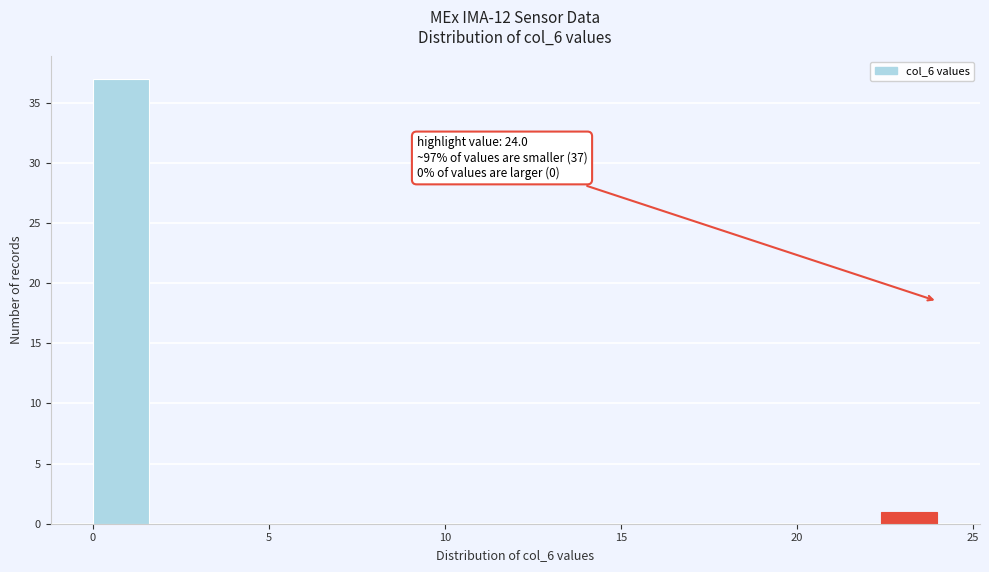

Around what value on the x-axis is the tallest bar? Give the approximate position of its centre, as read against the axis.

1.0